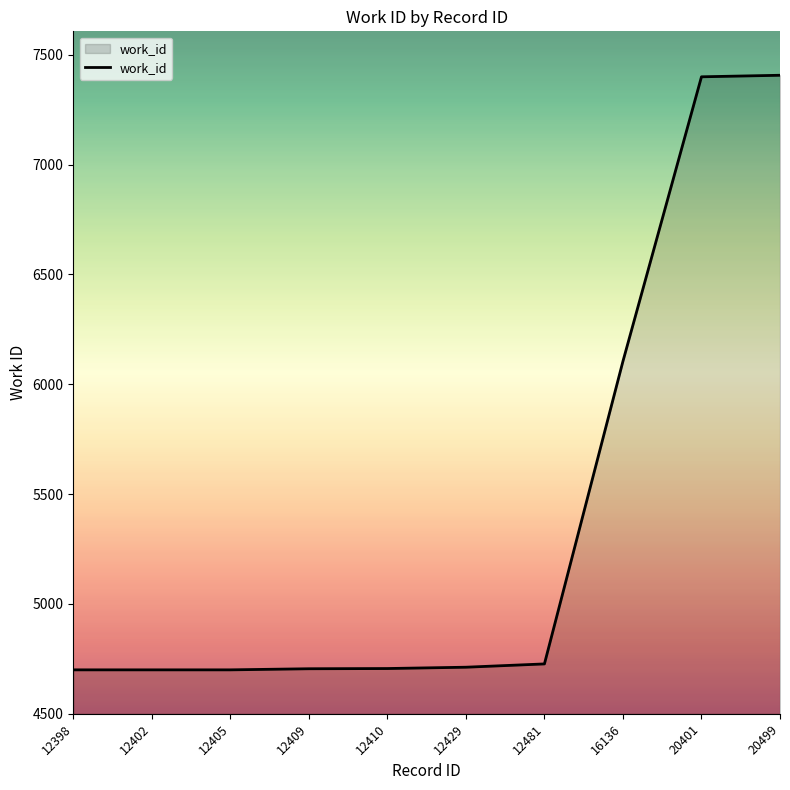

Where is the data nearest to the value 6053?

16136